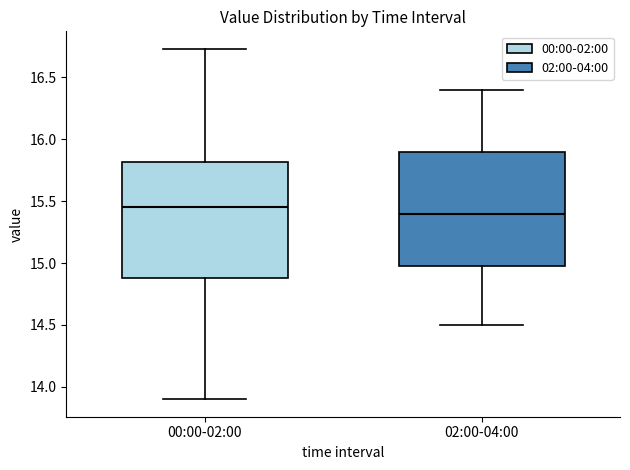

Reading left to right, transcribe this box plot: for each box, give where its median line is, the range the box spans, and where its two whiskers end, as read against the y-axis. The values are not printed on the chart, so give them approximately, as read against the axis.

00:00-02:00: median 15.45, box 14.90 to 15.80, whiskers 13.90 to 16.75
02:00-04:00: median 15.40, box 15.00 to 15.90, whiskers 14.50 to 16.40